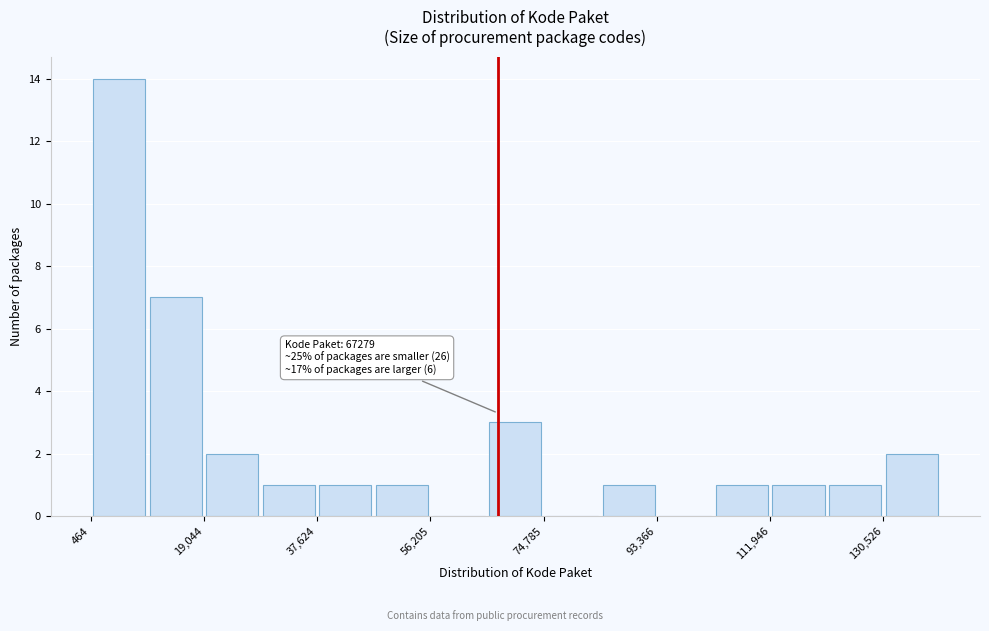

Which range on the x-axis has the tallest bar?

0 to 10000